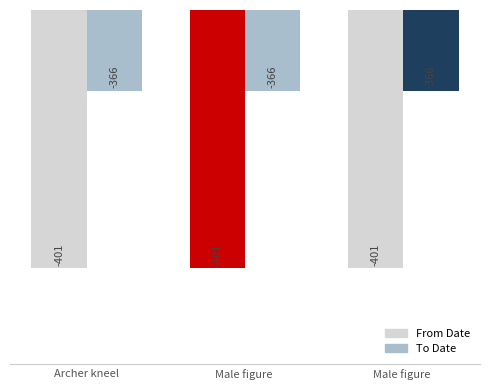

Count the number of categories in the chart.

3